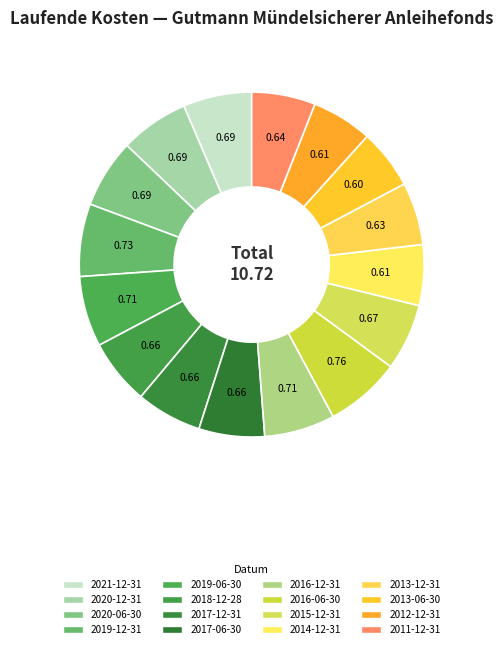

Count the number of slices in the pie.

16